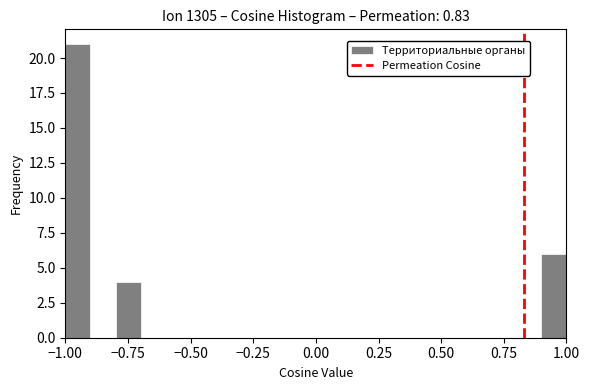

Around what value on the x-axis is the tallest bar? Give the approximate position of its centre, as read against the axis.

-0.95